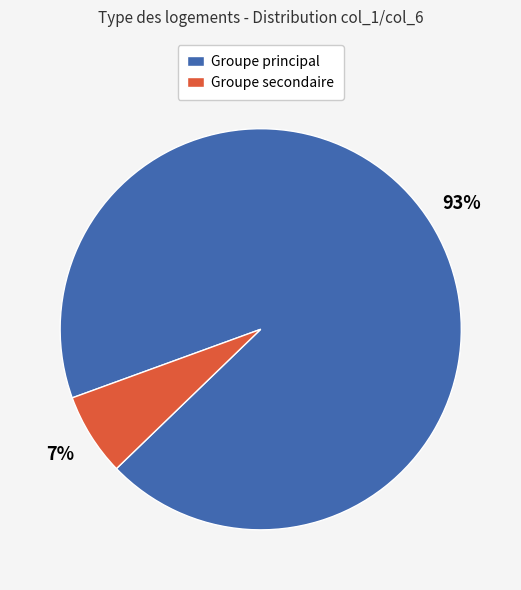

Between Groupe principal and Groupe secondaire, which is larger?

Groupe principal